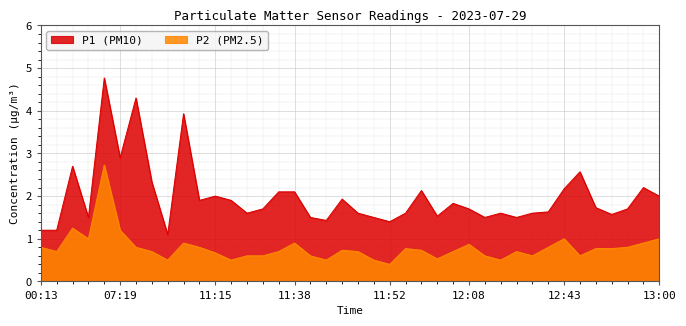

What is the minimum value for P1?

1.1